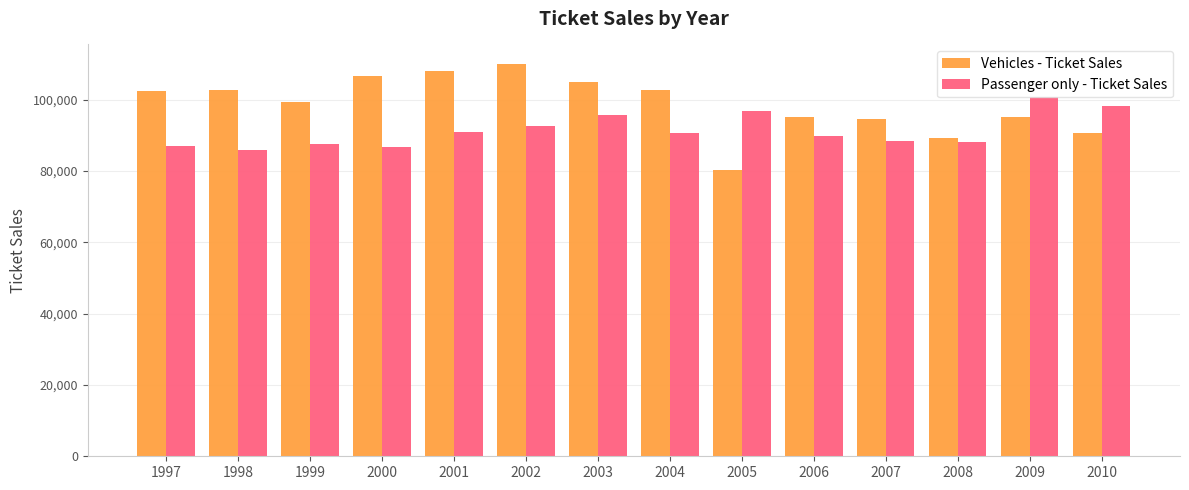

What is the total value across all series at 2001?

199120